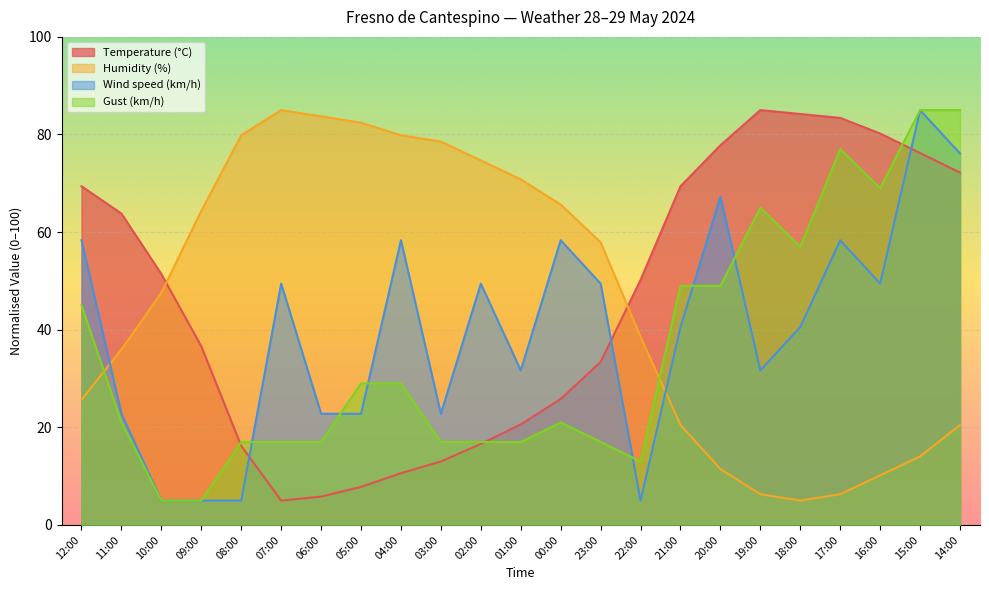

What is the spread (max minus min) of values at 02:00?

58.1